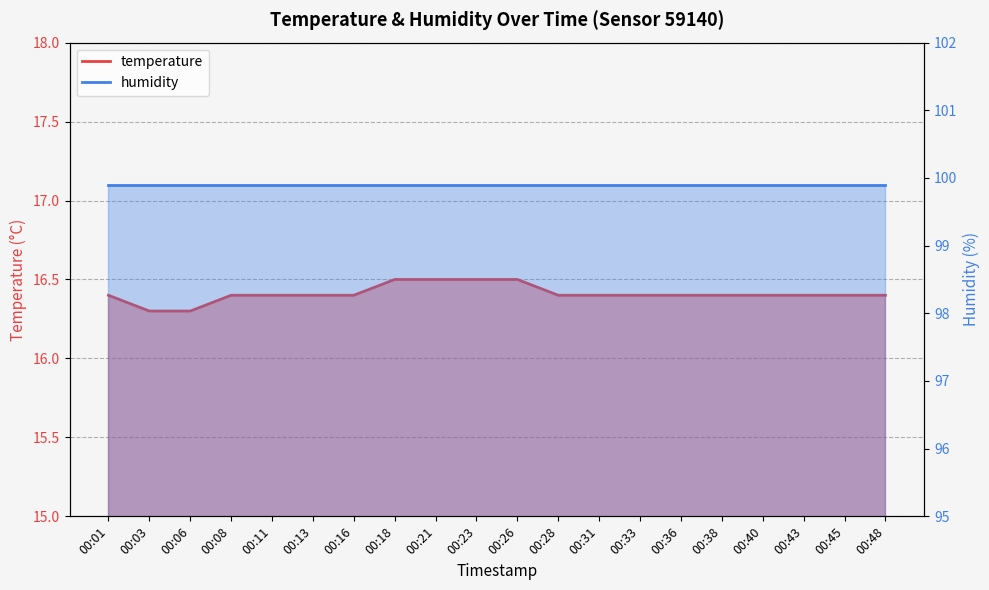

The value at 00:28 is 25.8. True or false?

False